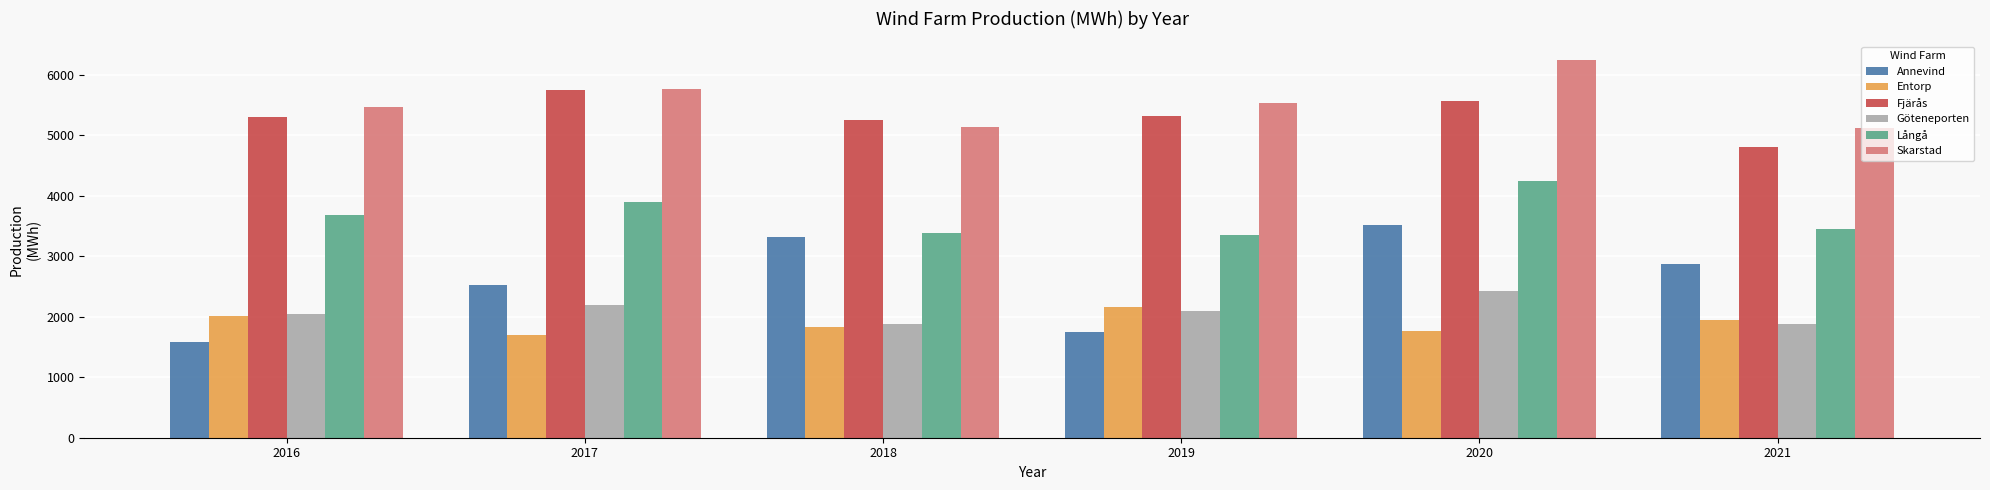

At which label does Göteneporten reach its peak?

2020